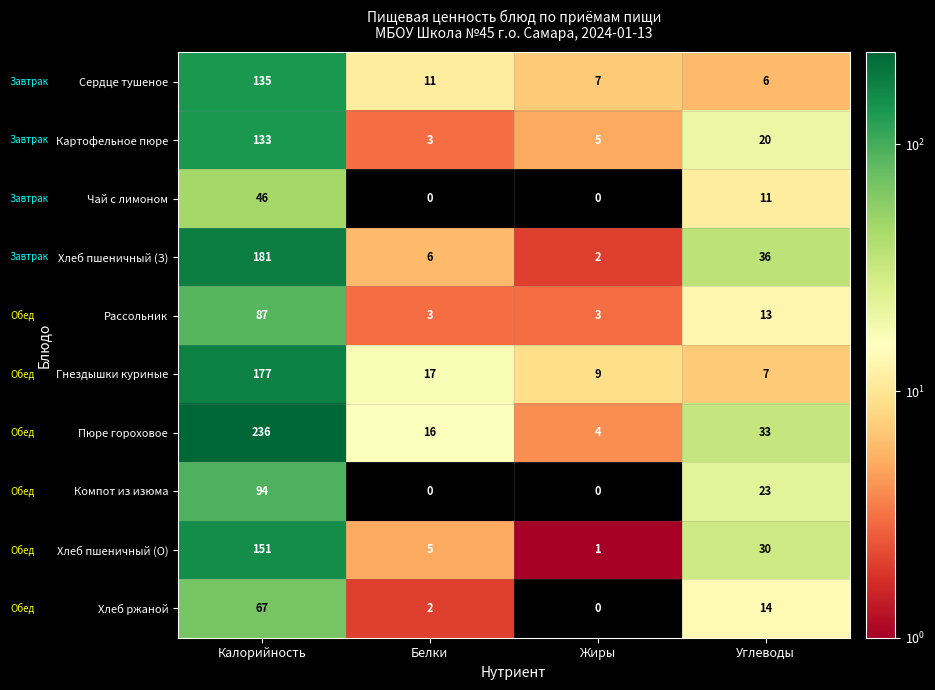

How many series are shown in this chart?

10